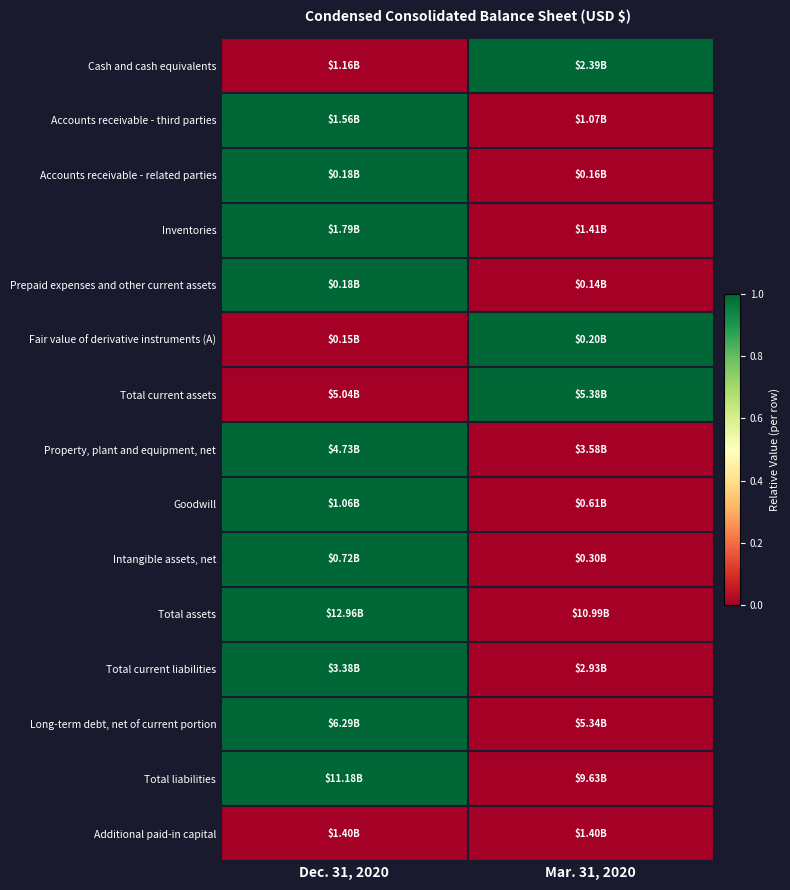

Reading right to left, extract all data points from this chart.

Cash and cash equivalents: Mar. 31, 2020=1	Dec. 31, 2020=0
Accounts receivable - third parties: Mar. 31, 2020=0	Dec. 31, 2020=1
Accounts receivable - related parties: Mar. 31, 2020=0	Dec. 31, 2020=1
Inventories: Mar. 31, 2020=0	Dec. 31, 2020=1
Prepaid expenses and other current assets: Mar. 31, 2020=0	Dec. 31, 2020=1
Fair value of derivative instruments (A): Mar. 31, 2020=1	Dec. 31, 2020=0
Total current assets: Mar. 31, 2020=1	Dec. 31, 2020=0
Property, plant and equipment, net: Mar. 31, 2020=0	Dec. 31, 2020=1
Goodwill: Mar. 31, 2020=0	Dec. 31, 2020=1
Intangible assets, net: Mar. 31, 2020=0	Dec. 31, 2020=1
Total assets: Mar. 31, 2020=0	Dec. 31, 2020=1
Total current liabilities: Mar. 31, 2020=0	Dec. 31, 2020=1
Long-term debt, net of current portion: Mar. 31, 2020=0	Dec. 31, 2020=1
Total liabilities: Mar. 31, 2020=0	Dec. 31, 2020=1
Additional paid-in capital: Mar. 31, 2020=0	Dec. 31, 2020=0